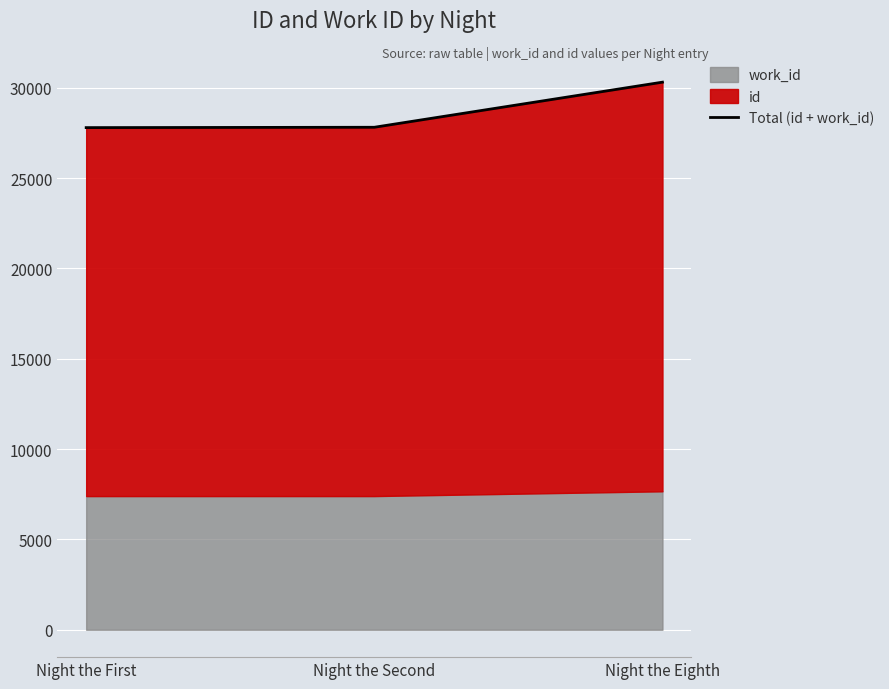

Reading left to right, transcribe all the data shown in this chart.

Night the First=27795	Night the Second=27814	Night the Eighth=30311